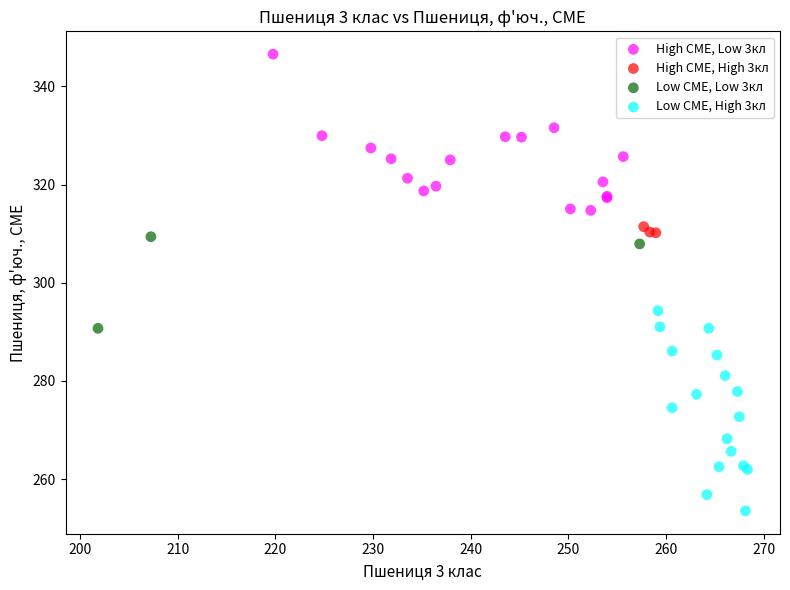

Which series has the largest Y range (max minus min)?

Low CME, High 3кл